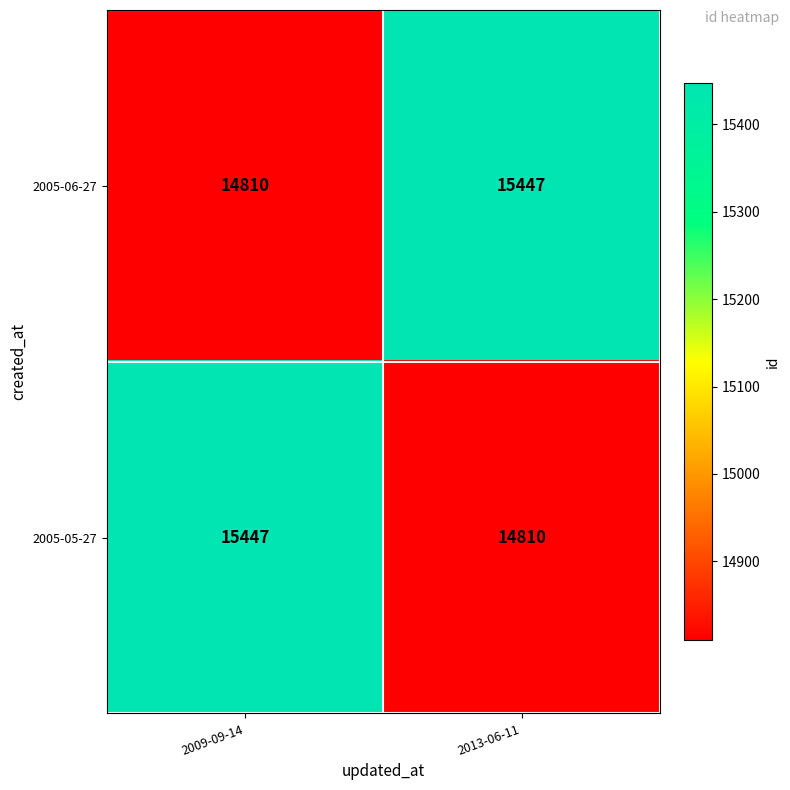

What is the sum of all 2005-06-27 values?

30257